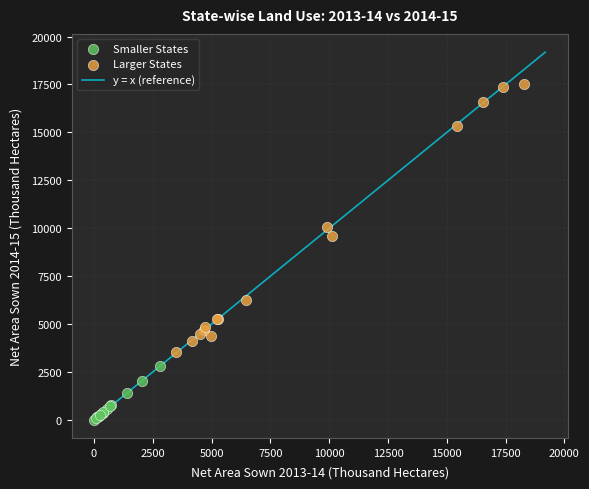

Which series reaches the minimum Y coordinate?

Smaller States